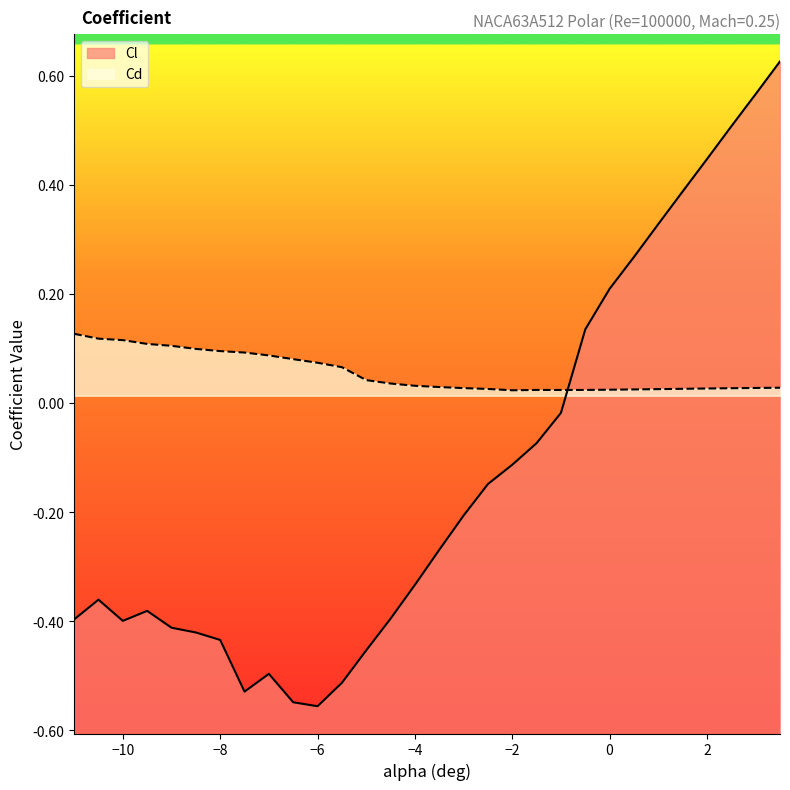

How many negative values does the Cl series have?

21